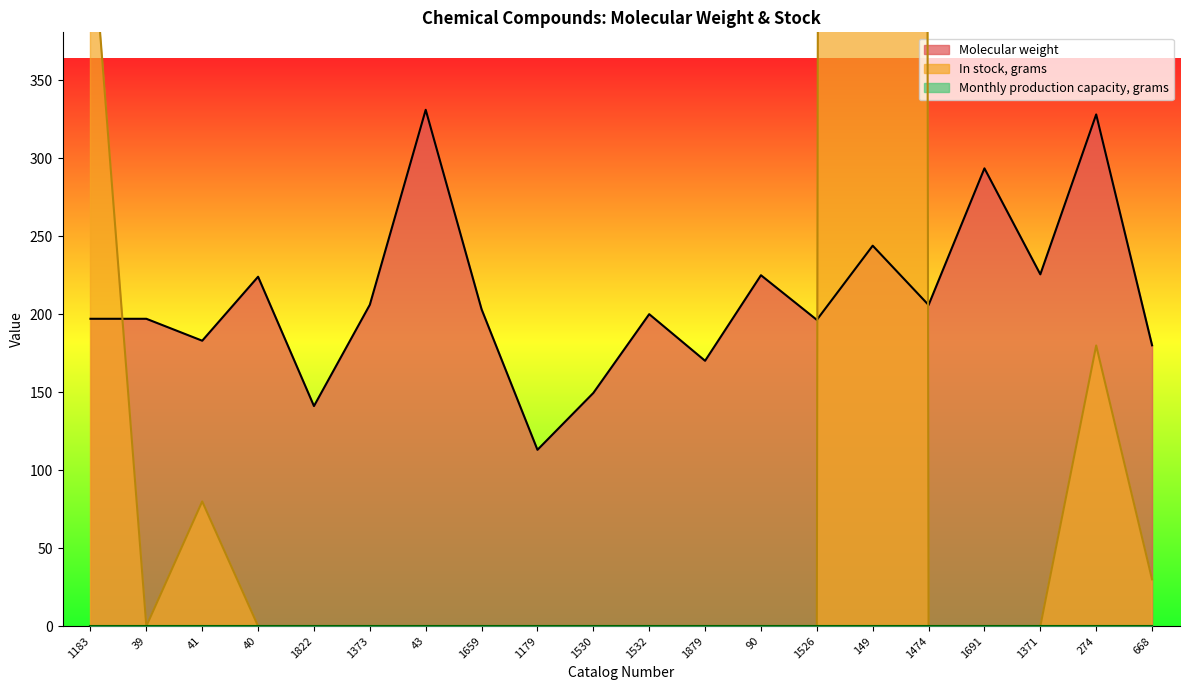

Which series ends up on top after the final intersection of Molecular weight and In stock, grams?

Molecular weight